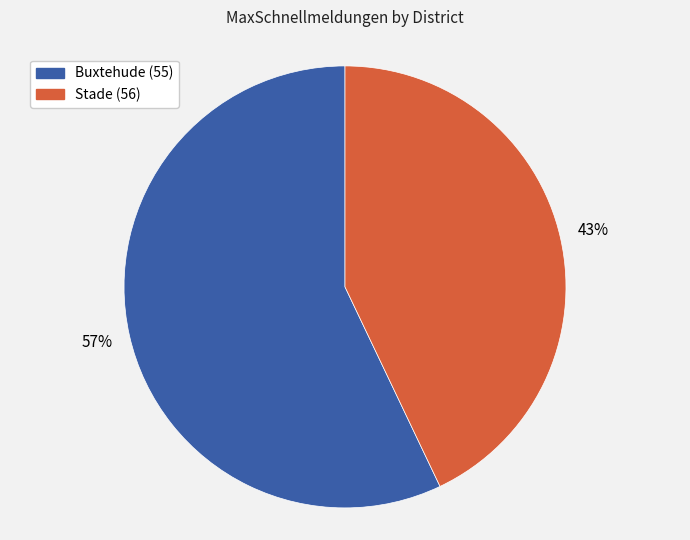

Between Buxtehude (55) and Stade (56), which is larger?

Buxtehude (55)